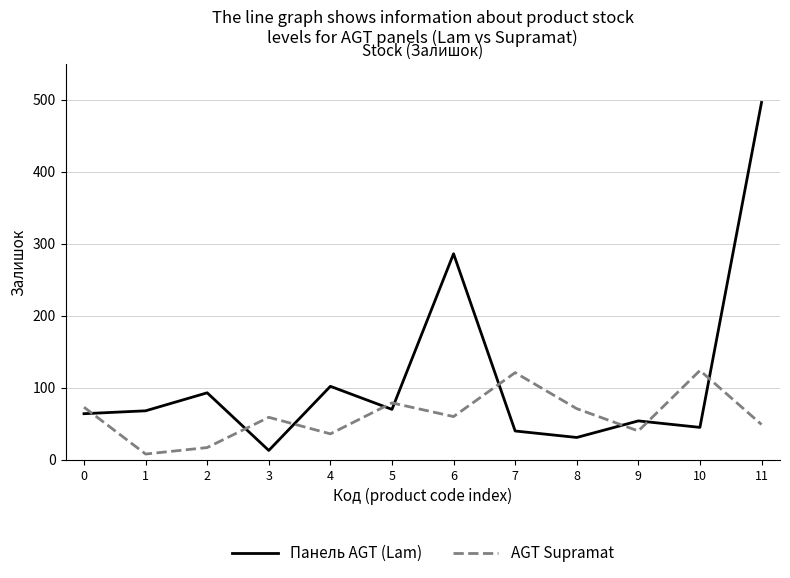

How many intersections are there between AGT Supramat and Панель AGT (Lam)?

9